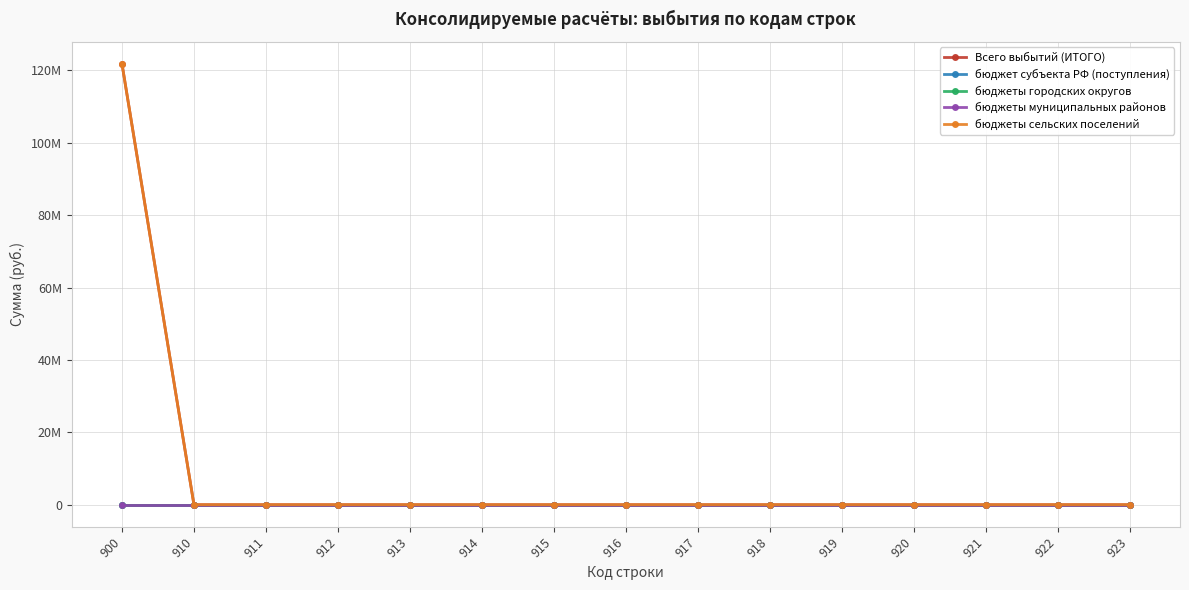

Is this an area chart (filled region under the line)?

No